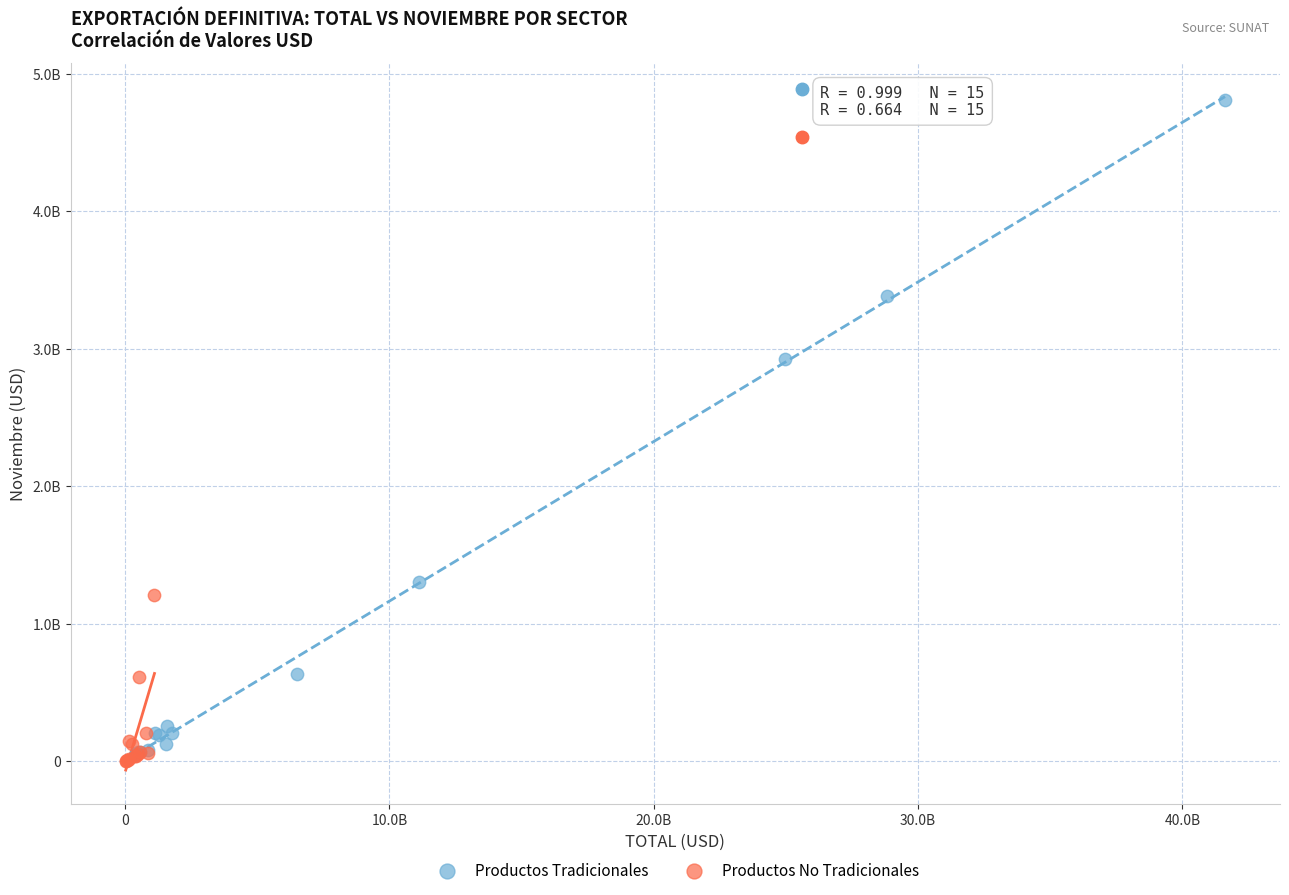

Which series reaches the minimum Y coordinate?

Productos No Tradicionales